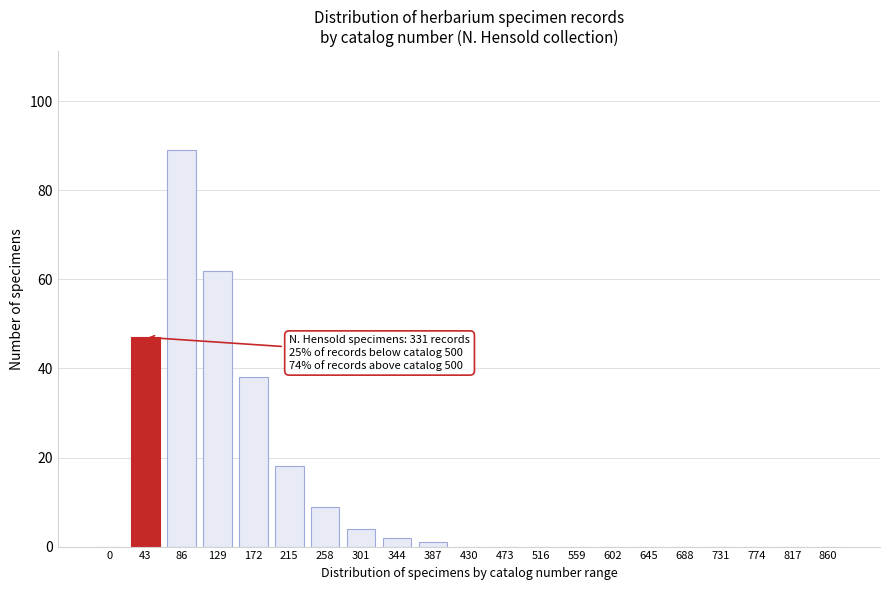

Reading left to right, transcribe all the data shown in this chart.

0=0	43=47	86=89	129=62	172=38	215=18	258=9	301=4	344=2	387=1	430=0	473=0	516=0	559=0	602=0	645=0	688=0	731=0	774=0	817=0	860=0